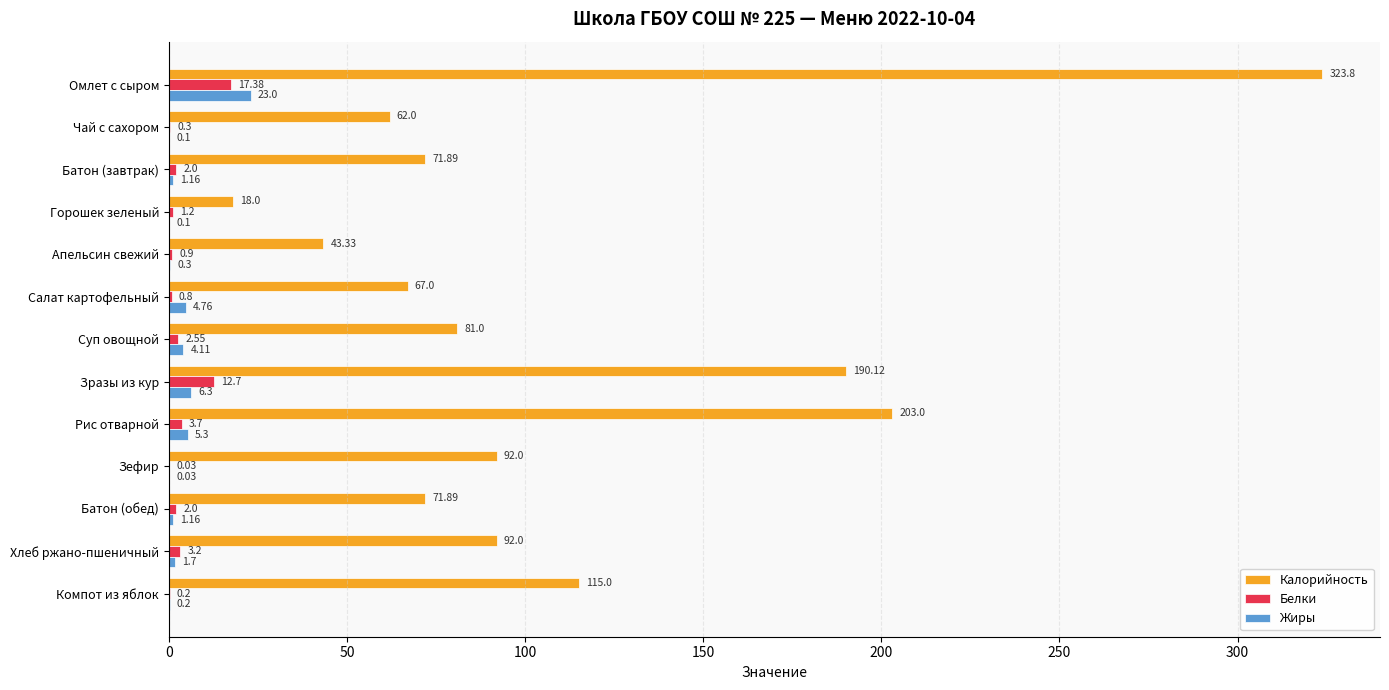

What is the total value across all series at Зразы из кур?

209.1